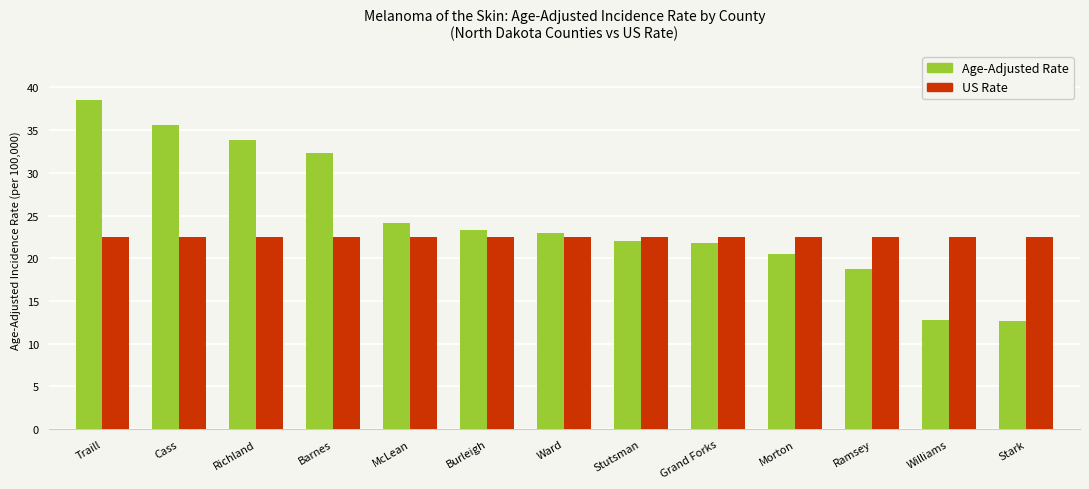

At Stutsman, list the series in order from smallest to largest.

Age-Adjusted Rate, US Rate